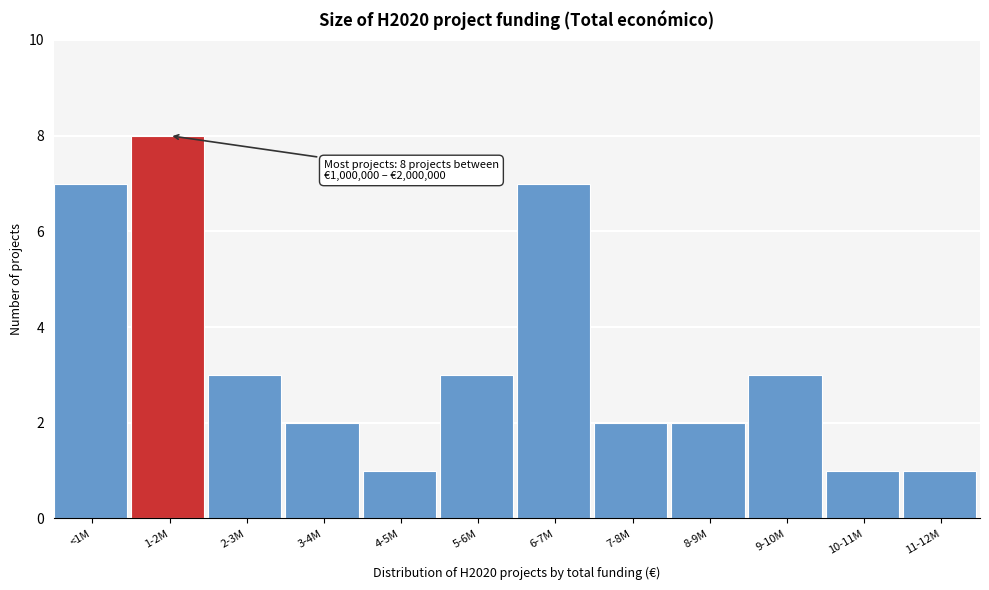

Reading left to right, what are all the values shown in this chart?

7	8	3	2	1	3	7	2	2	3	1	1